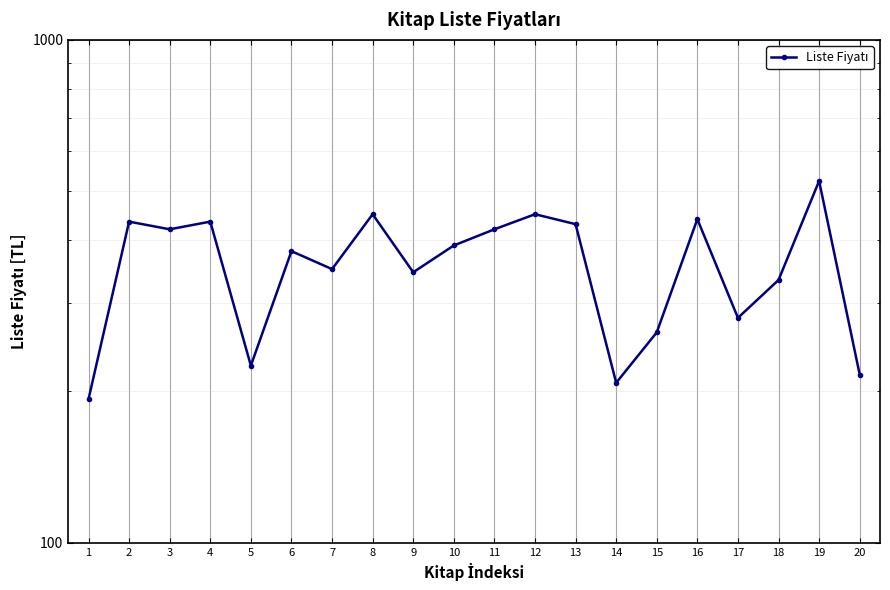

Rank the categories by value from lowest to highest.

1, 14, 20, 5, 15, 17, 18, 9, 7, 6, 10, 3, 11, 13, 2, 4, 16, 8, 12, 19